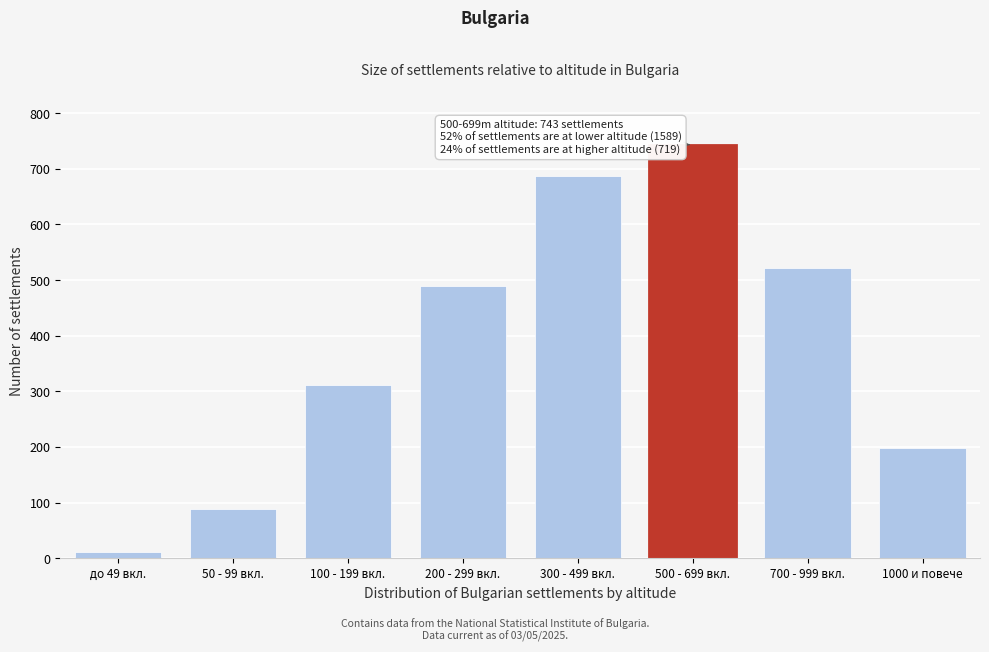

Reading left to right, transcribe all the data shown in this chart.

до 49 вкл.=12	50 - 99 вкл.=89	100 - 199 вкл.=312	200 - 299 вкл.=489	300 - 499 вкл.=687	500 - 699 вкл.=743	700 - 999 вкл.=521	1000 и повече=198